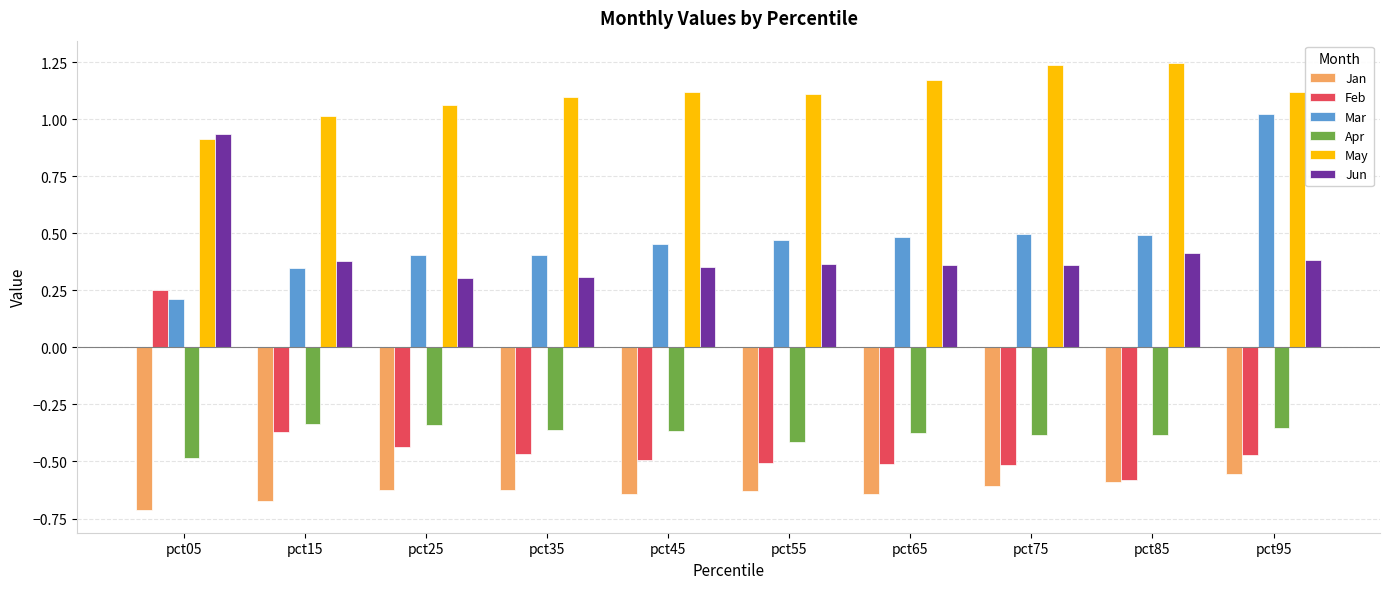

Which category has the lowest value in the Feb series?

pct85